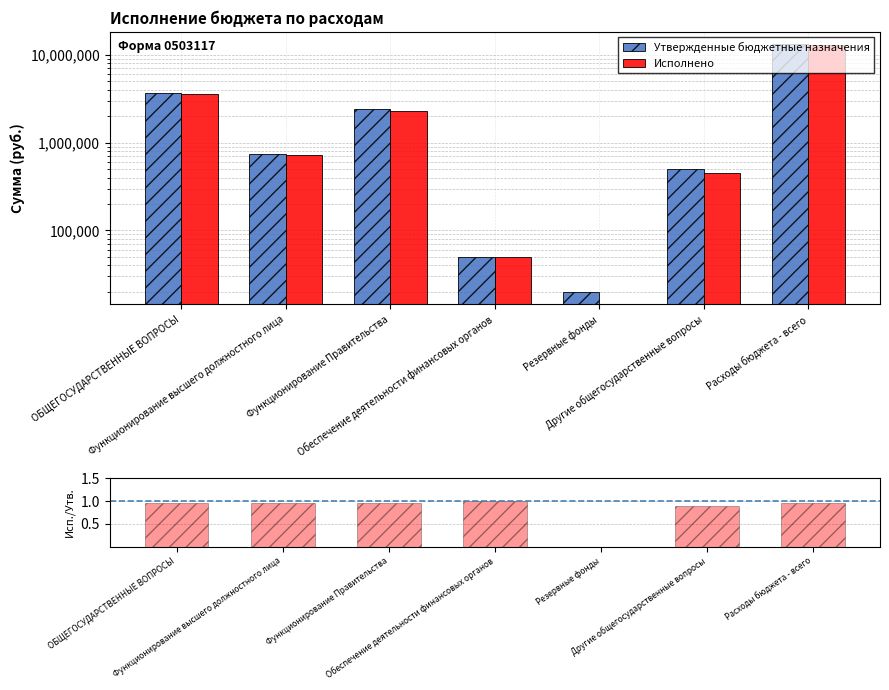

Is the value of Исполнено / Утвержденные at Расходы бюджета - всего greater than the value of Утвержденные бюджетные назначения at Другие общегосударственные вопросы?

No